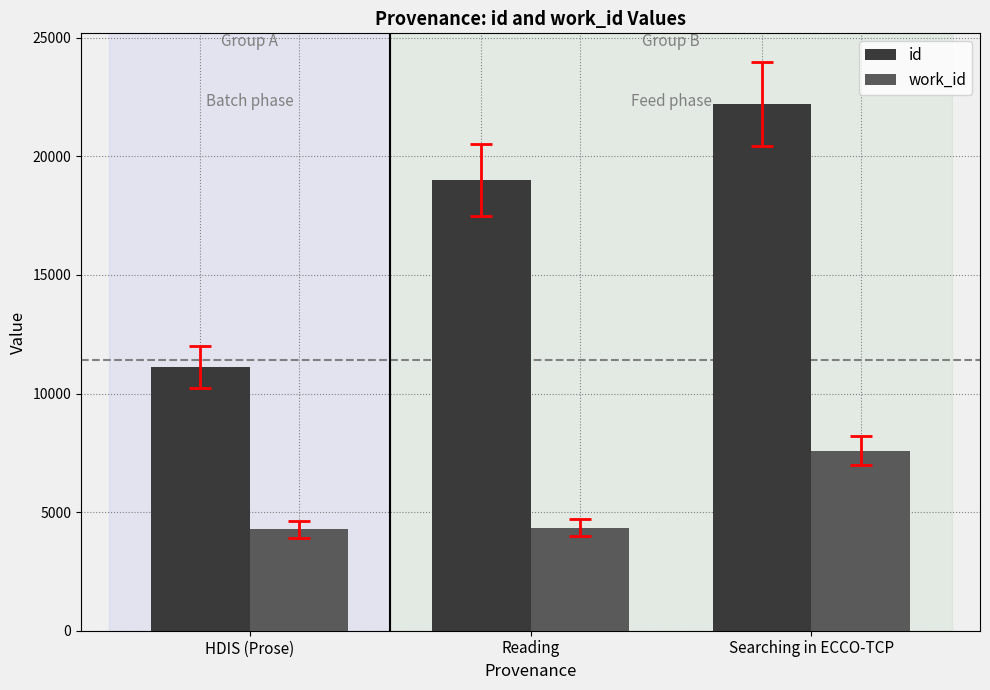

What is the value of the work_id bar at the 3rd from the left?

7593